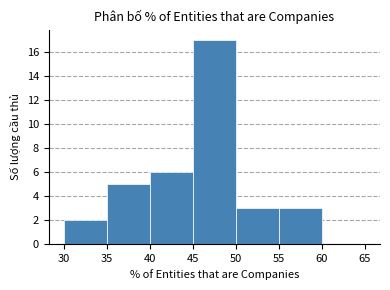

Reading left to right, transcribe this chart: for each bar, give the range it covers on the x-axis and its height. The values are not printed on the chart, so give them approximately, as read against the axis.

30 to 35: 2
35 to 40: 5
40 to 45: 6
45 to 50: 17
50 to 55: 3
55 to 60: 3
60 to 65: 0